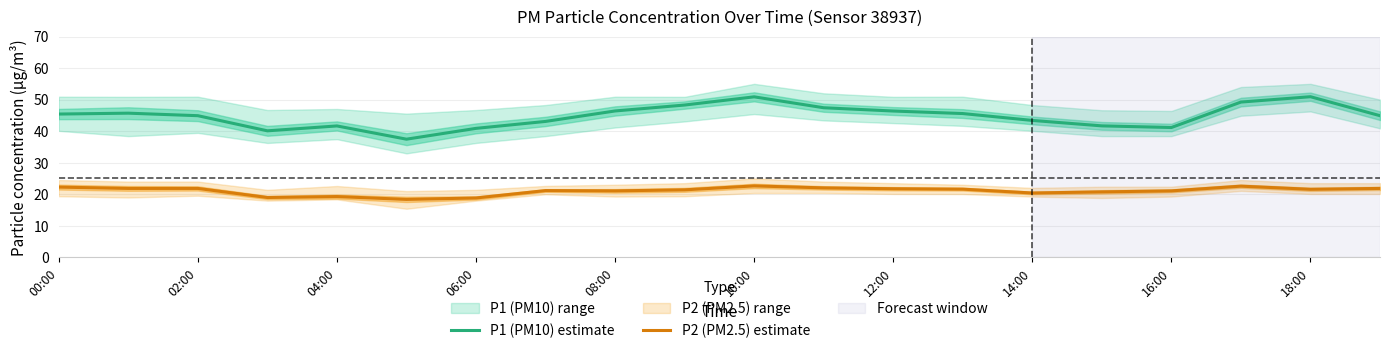

The value of P2 (PM2.5) estimate at 12:00 is 37.9. True or false?

False